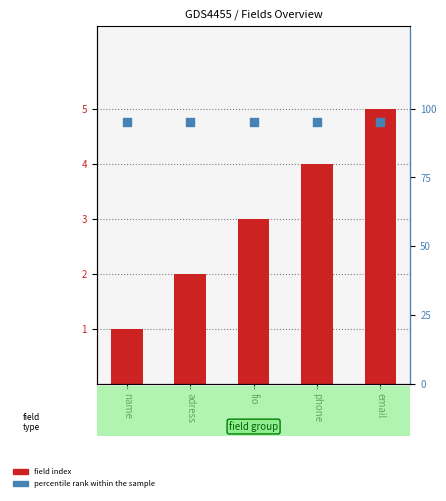

Which series has the largest Y range (max minus min)?

field index